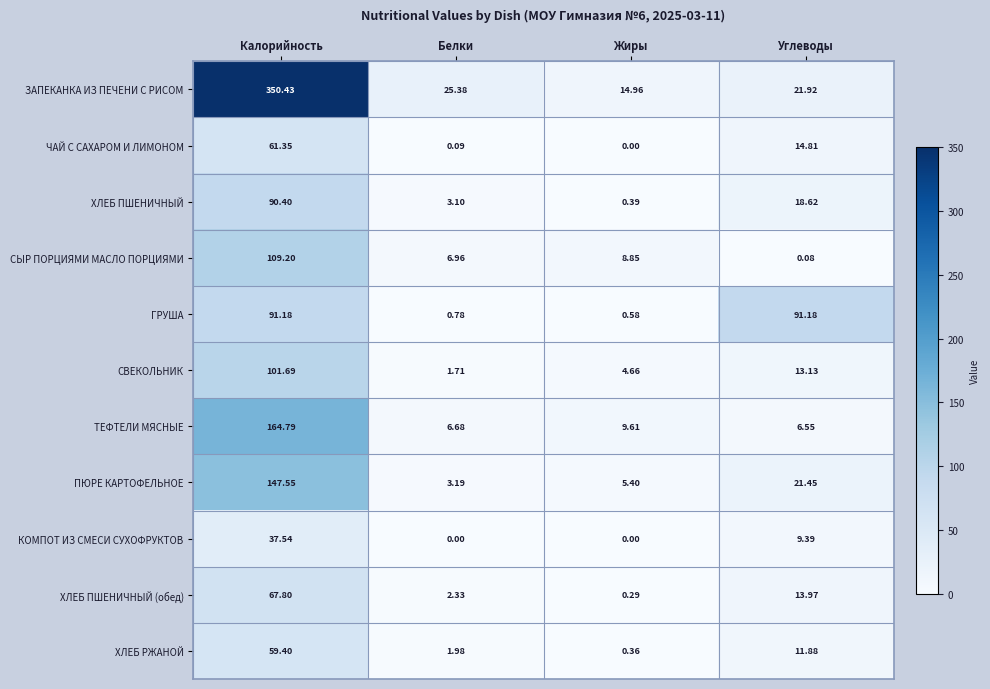

Where does the ЗАПЕКАНКА ИЗ ПЕЧЕНИ С РИСОМ series first go above 25?

Калорийность